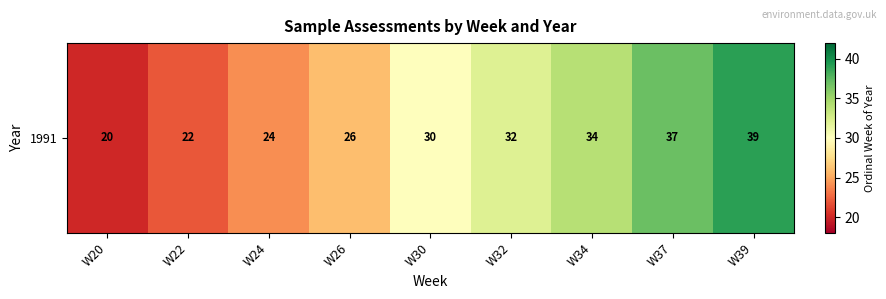

List the labels in order of value, smallest first.

W20, W22, W24, W26, W30, W32, W34, W37, W39